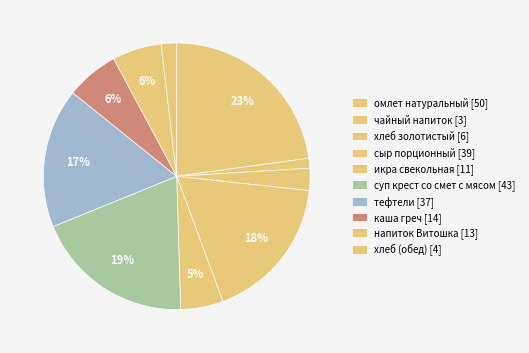

Count the number of slices in the pie.

10